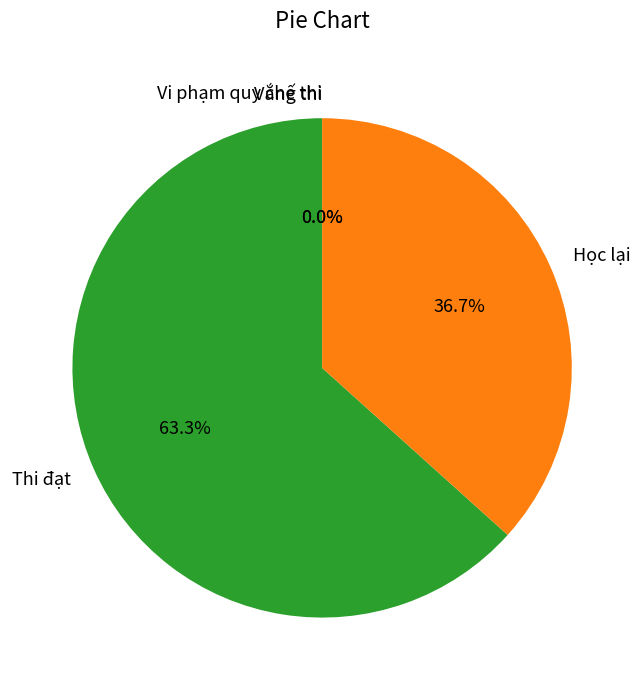

Which slice represents more than half of the pie?

Thi đạt